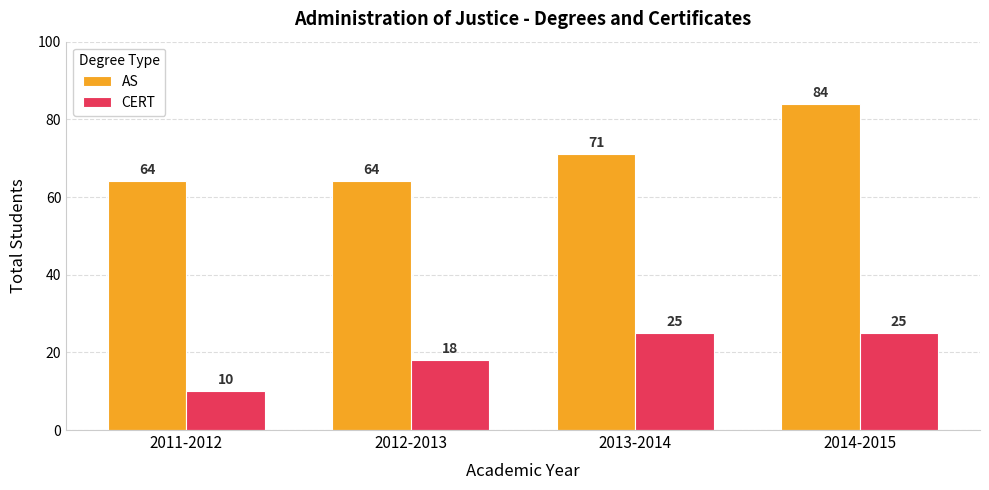

What is the label of the 2nd bar from the left?

2012-2013